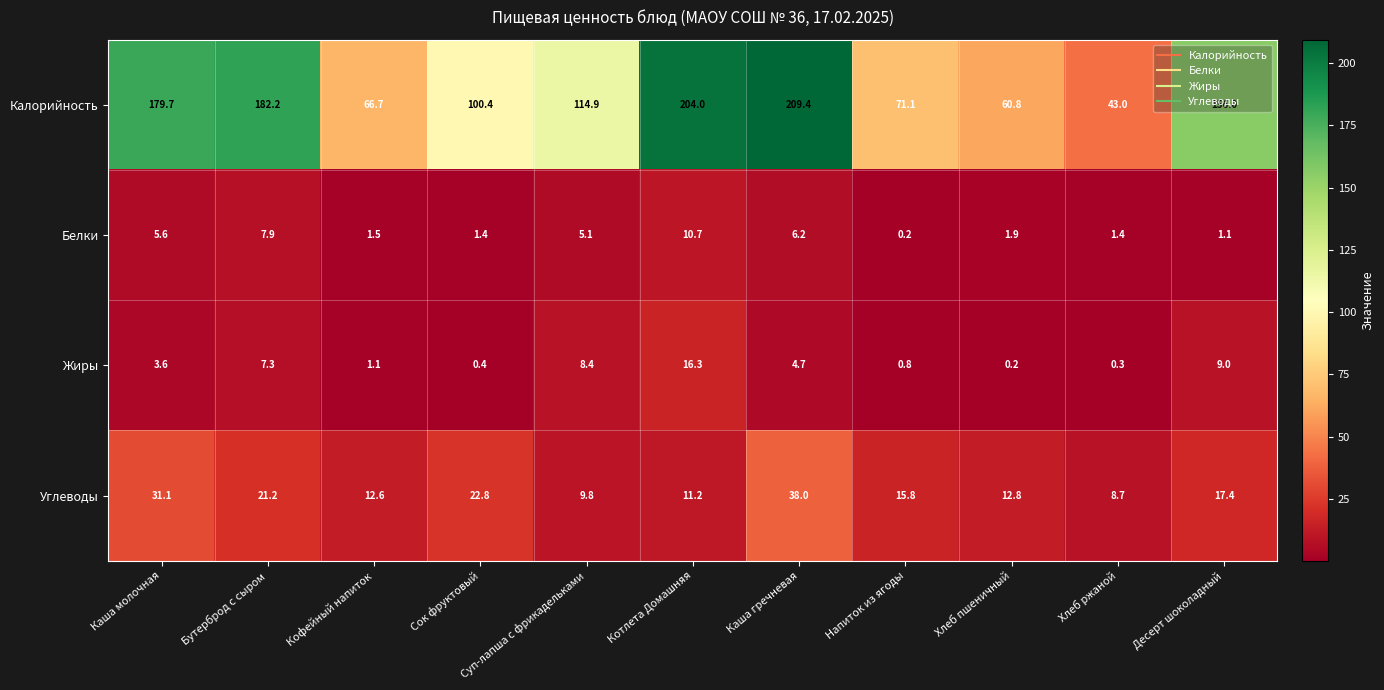

Which series has the largest range (max minus min)?

Калорийность